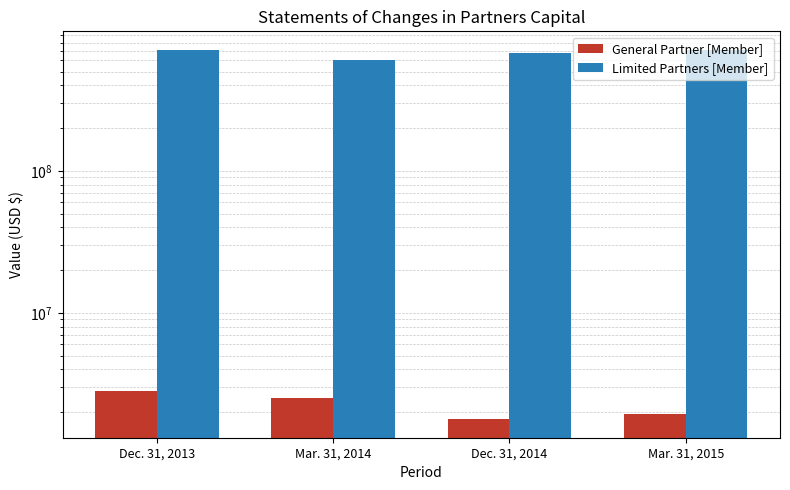

How many data points in Limited Partners [Member] are less than 707491381?

2